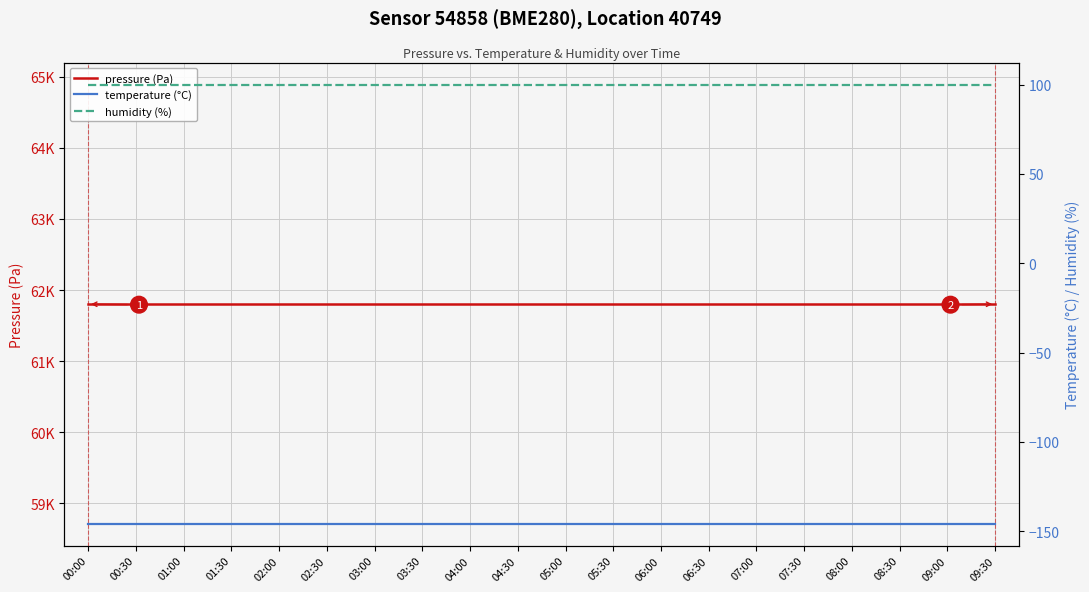

What is the minimum value shown in the chart?

-145.7